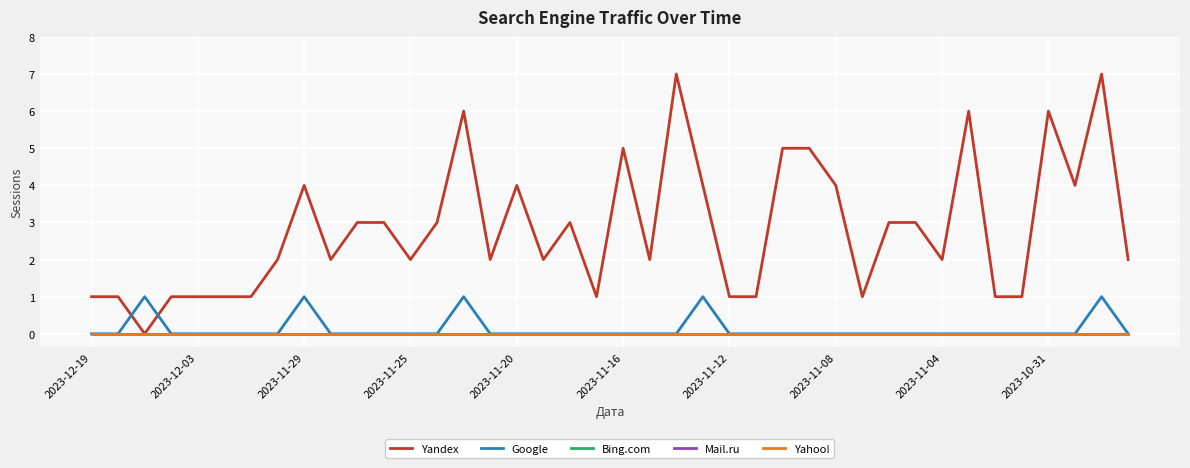

Is this an area chart (filled region under the line)?

No